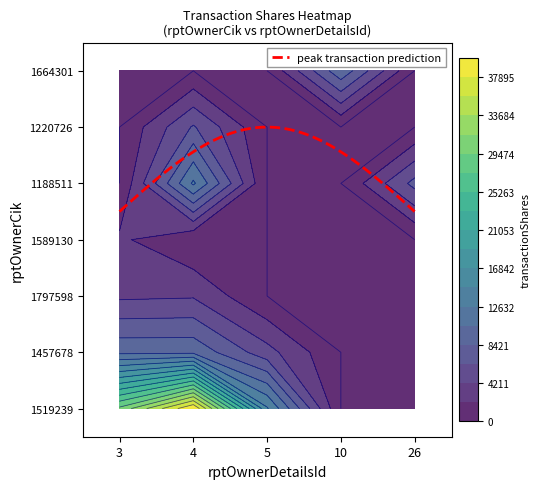

At which label does 1797598 reach its peak?

4